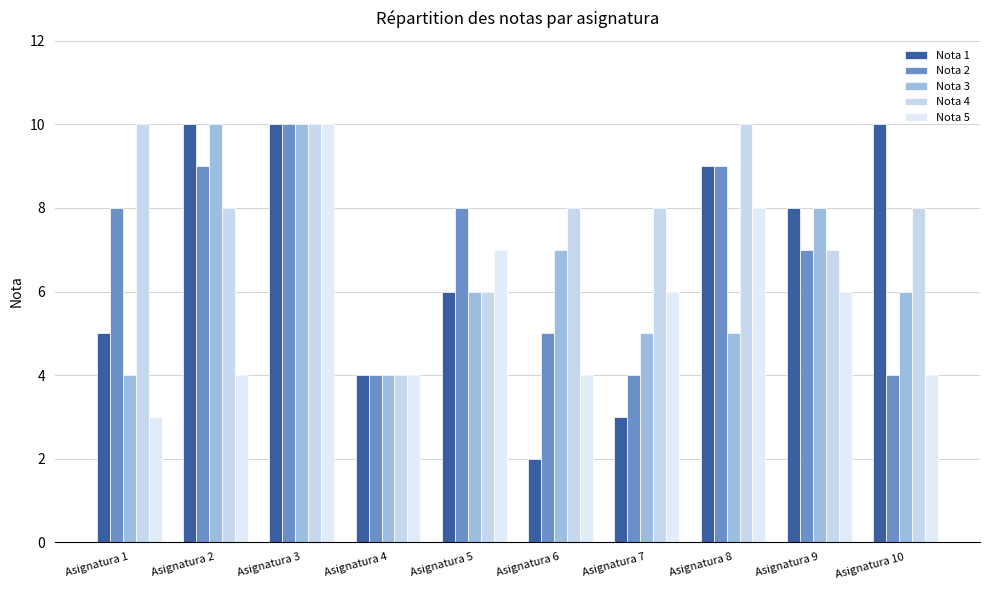

Reading right to left, transcribe all the data shown in this chart.

Nota 1: 10	8	9	3	2	6	4	10	10	5
Nota 2: 4	7	9	4	5	8	4	10	9	8
Nota 3: 6	8	5	5	7	6	4	10	10	4
Nota 4: 8	7	10	8	8	6	4	10	8	10
Nota 5: 4	6	8	6	4	7	4	10	4	3